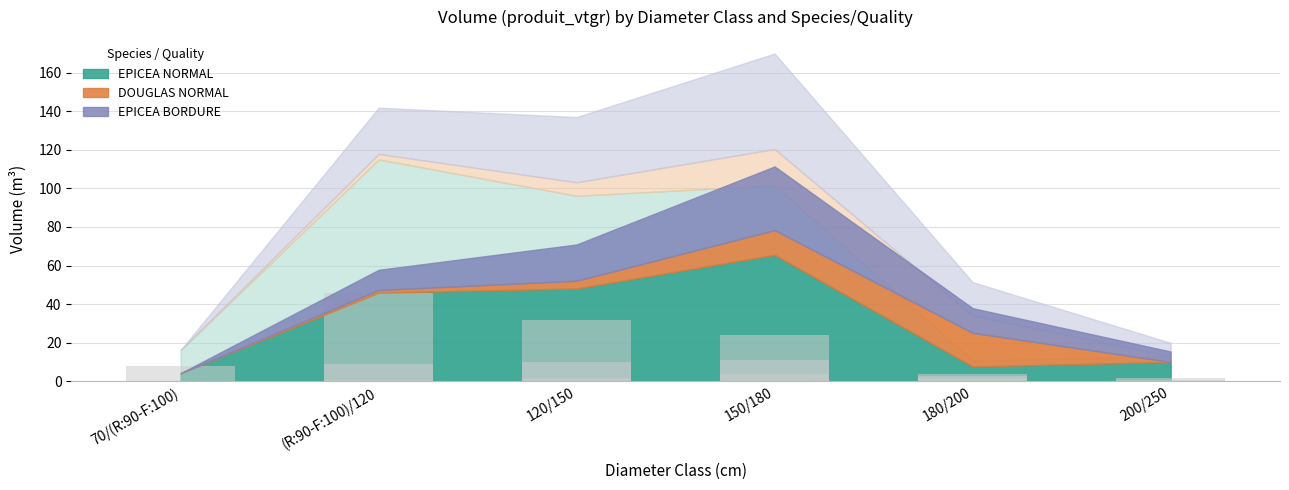

What is the difference between the EPICEA NORMAL values at 200/250 and 120/150?

38.1